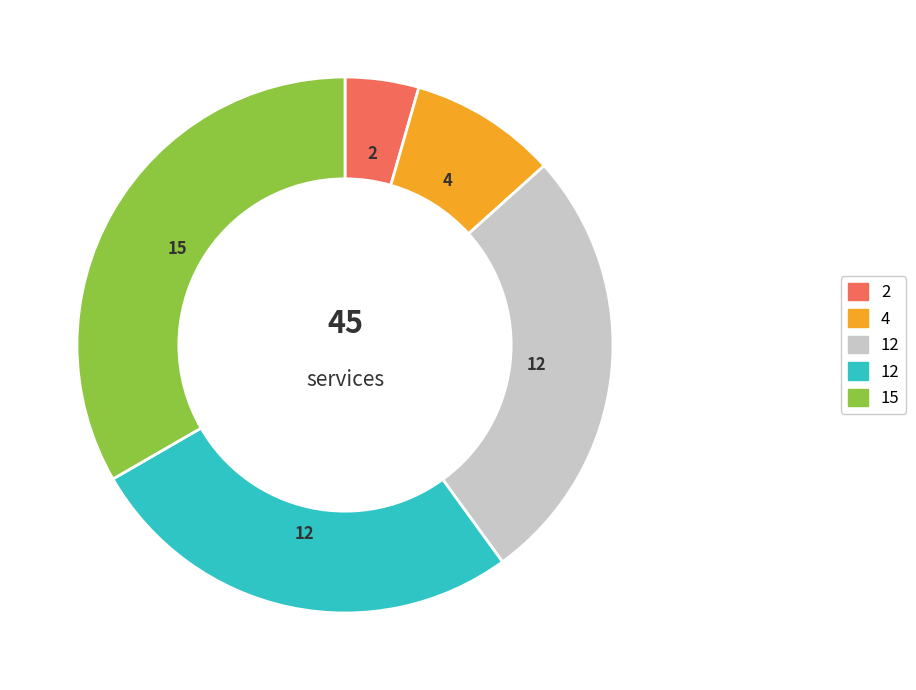

Is there any slice that represents more than half of the pie?

No